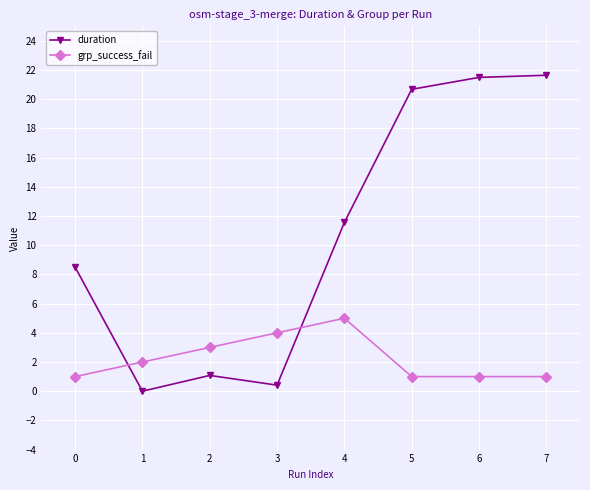

At which category does grp_success_fail reach its first local peak?

4